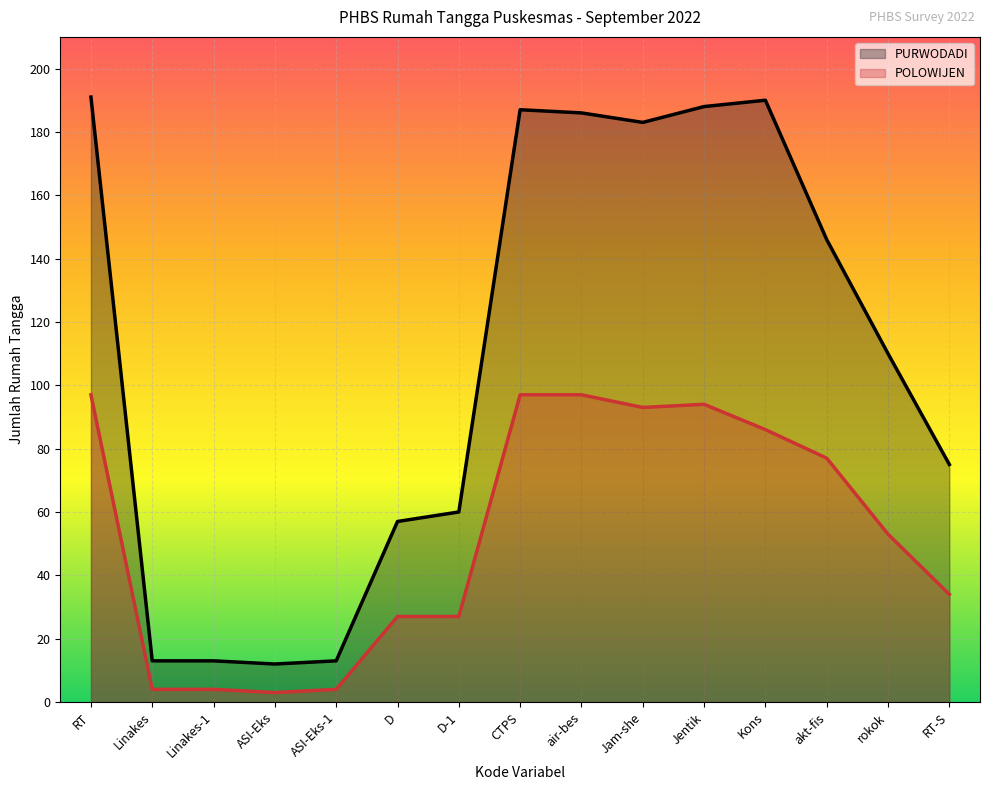

Rank the series by their maximum value, from lowest to highest.

POLOWIJEN, PURWODADI